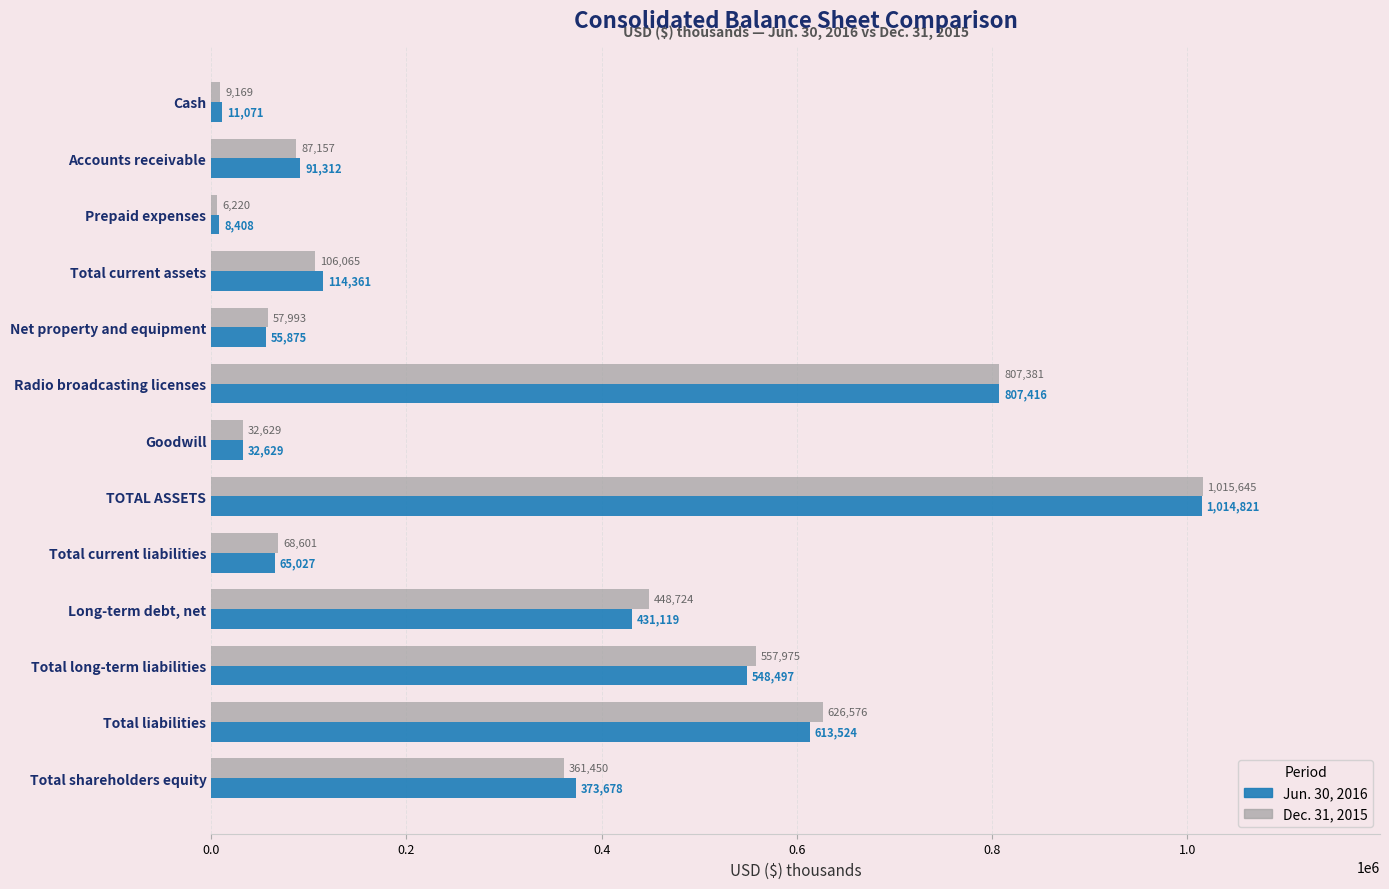

What is the total value across all series at Long-term debt, net?

879843